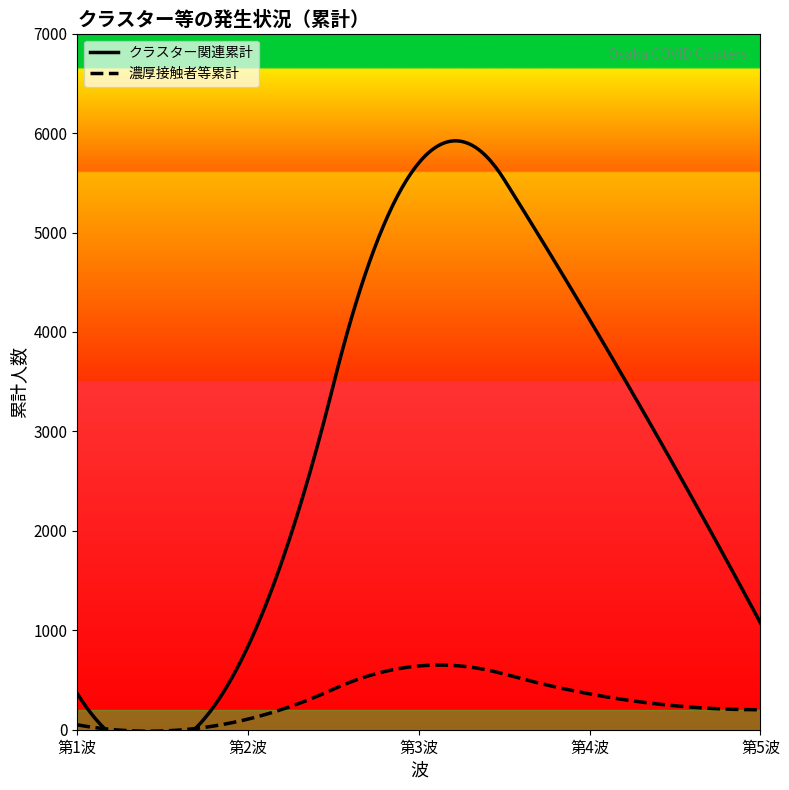

At which category does the chart reach its minimum across all series?

第1波